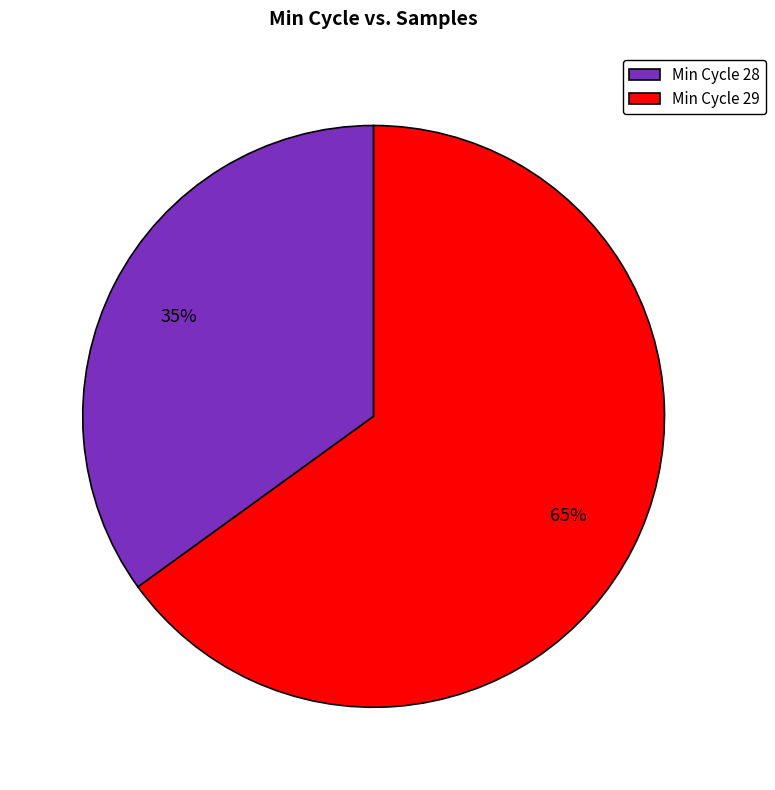

To the nearest percent, what portion does Min Cycle 28 represent?

35%